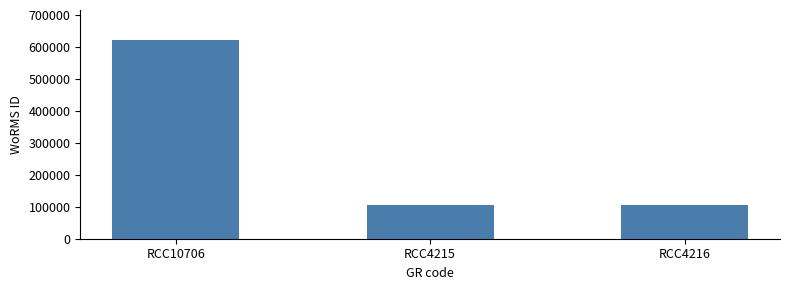

What is the average value?

278674